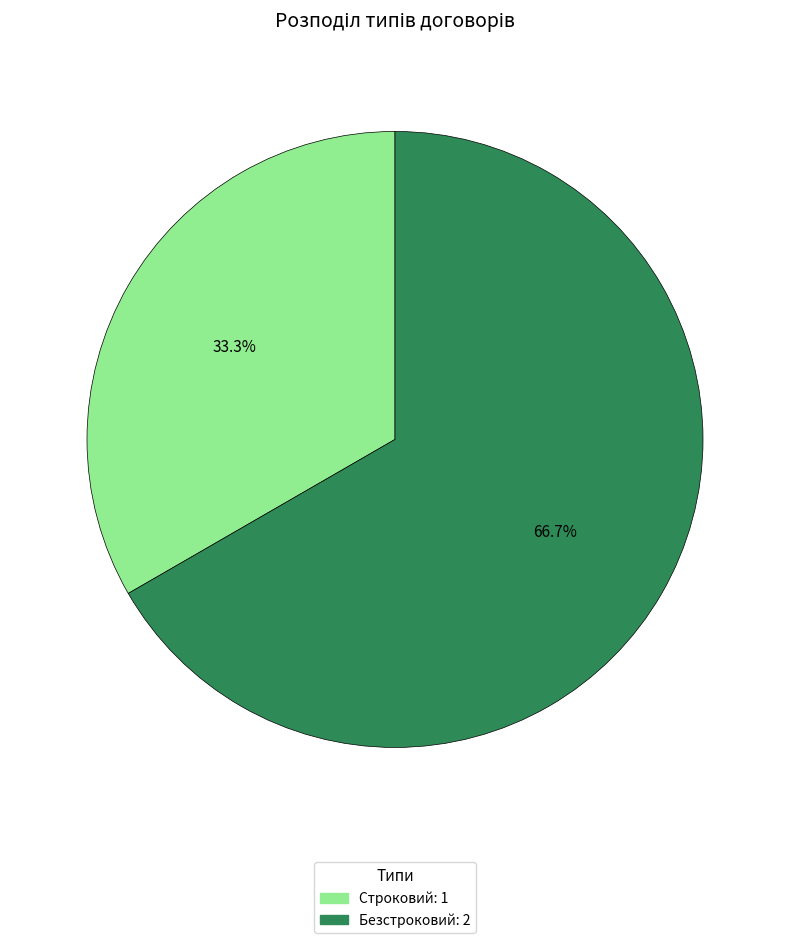

Which has a higher value, Безстроковий or Строковий?

Безстроковий